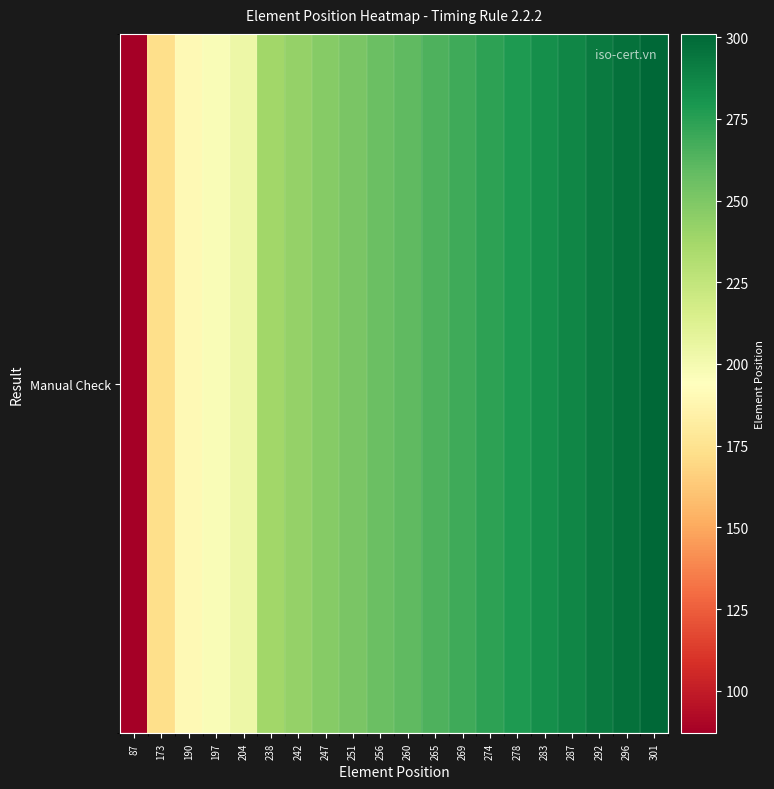

What is the smallest value displayed?

87